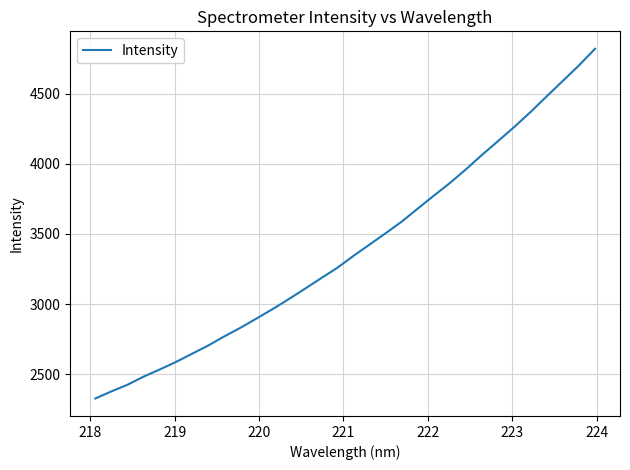

What is the difference between the maximum and minimum values?

2496.6